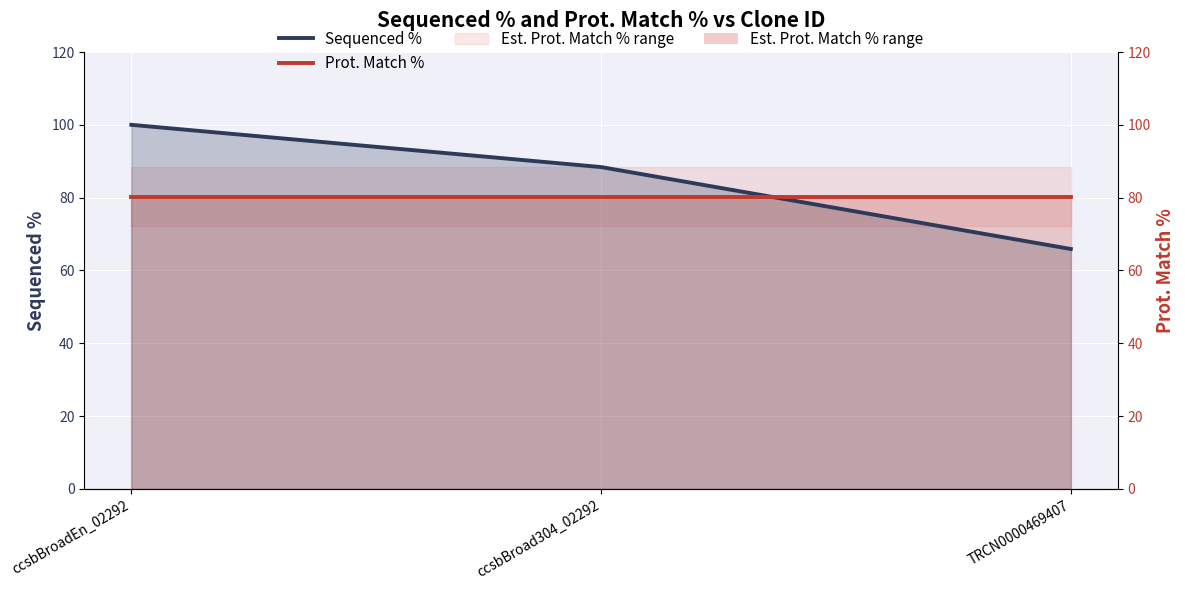

Does the chart display data point markers on the line(s)?

No